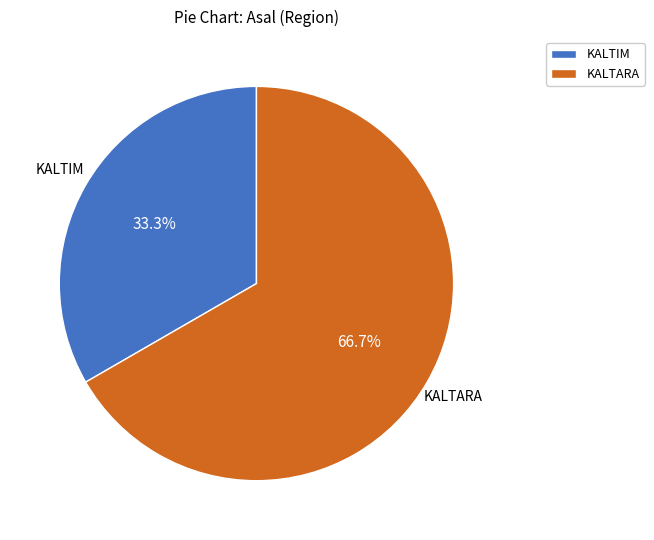

Is the sum of KALTARA and KALTIM greater than half?

Yes